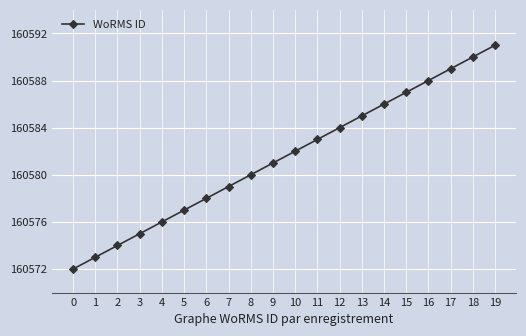

What is the value of the 3rd point from the left?

160574